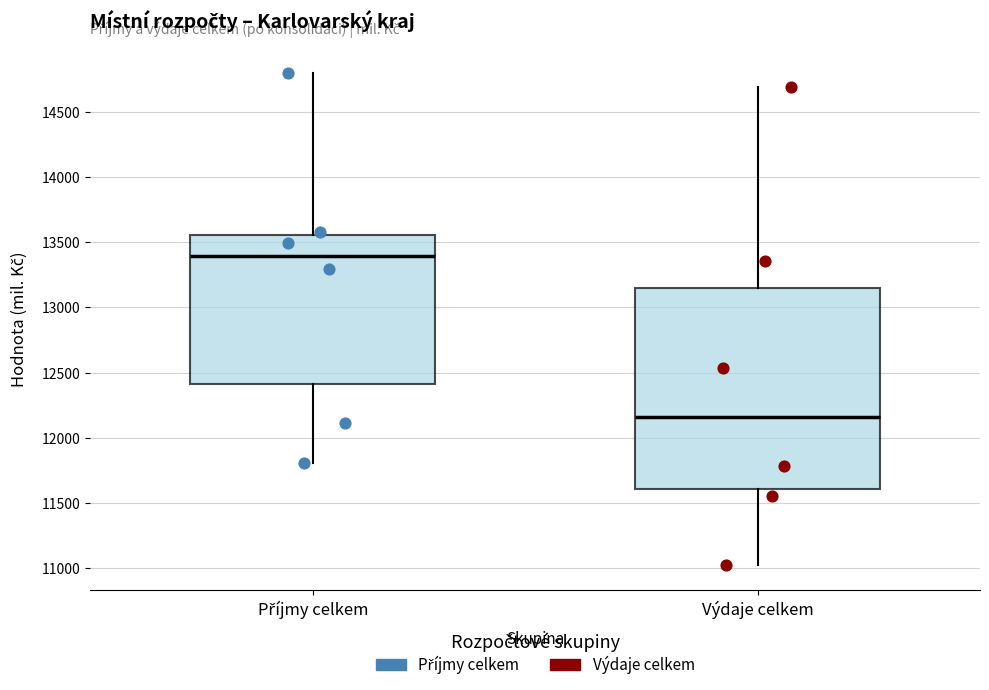

Where is the lower edge of the box for Příjmy celkem on the y-axis? The values are not printed on the chart, so give them approximately, as read against the axis.

12400